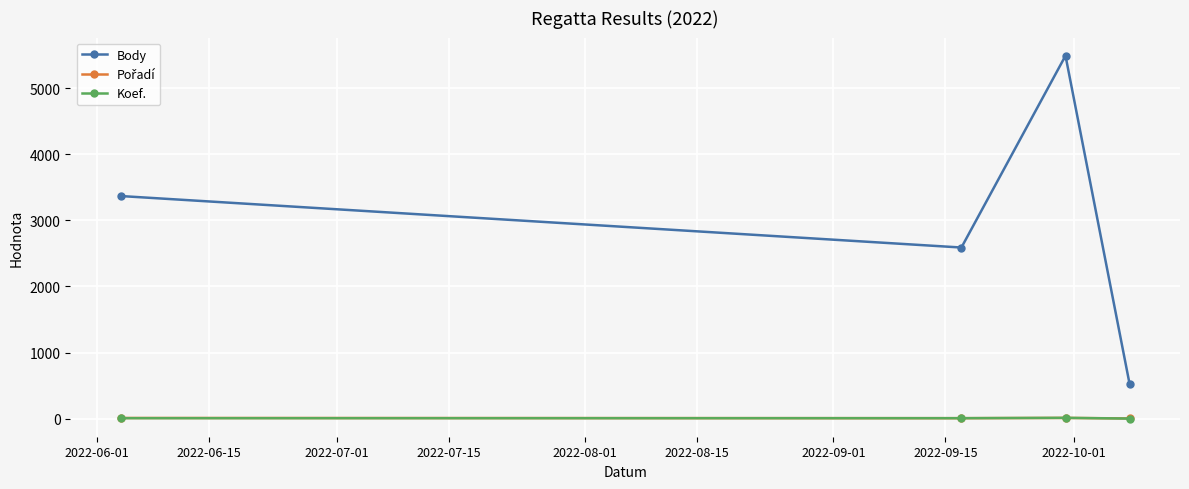

What is the value of the Body point at the 4th from the left?

527